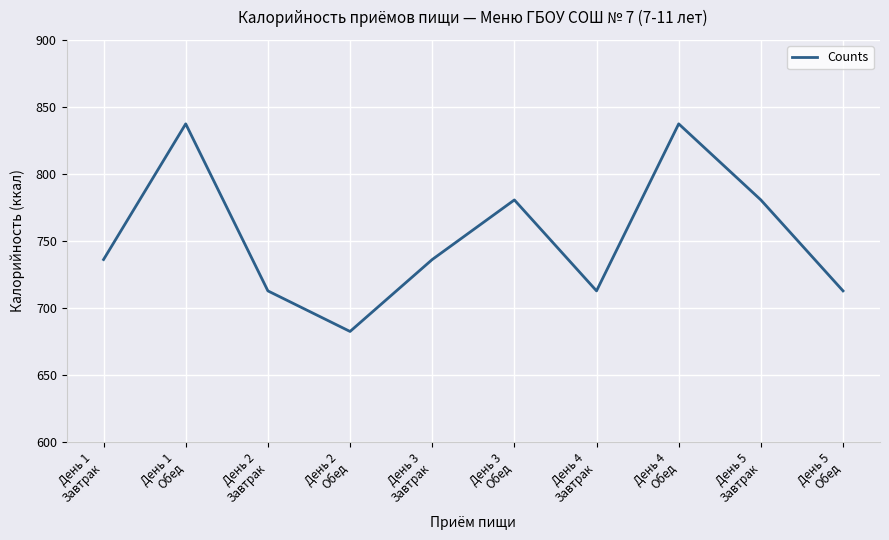

What is the difference between the values at День 3
Обед and День 1
Обед?

56.8